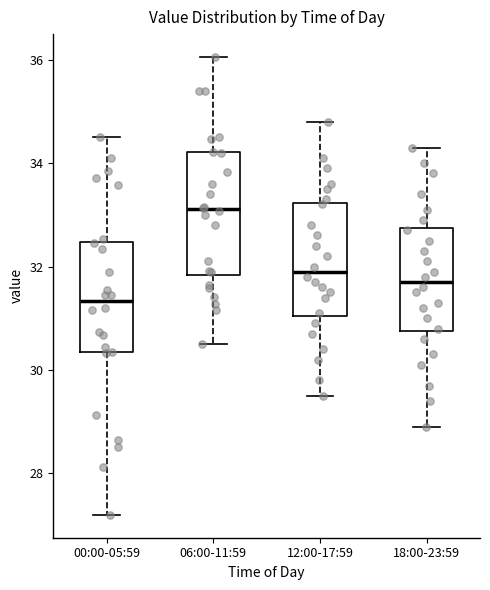

Reading left to right, transcribe this box plot: for each box, give where its median line is, the range the box spans, and where its two whiskers end, as read against the y-axis. The values are not printed on the chart, so give them approximately, as read against the axis.

00:00-05:59: median 31.4, box 30.4 to 32.4, whiskers 27.2 to 34.6
06:00-11:59: median 33.2, box 31.8 to 34.2, whiskers 30.6 to 36.0
12:00-17:59: median 32.0, box 31.0 to 33.2, whiskers 29.6 to 34.8
18:00-23:59: median 31.8, box 30.8 to 32.8, whiskers 29.0 to 34.4